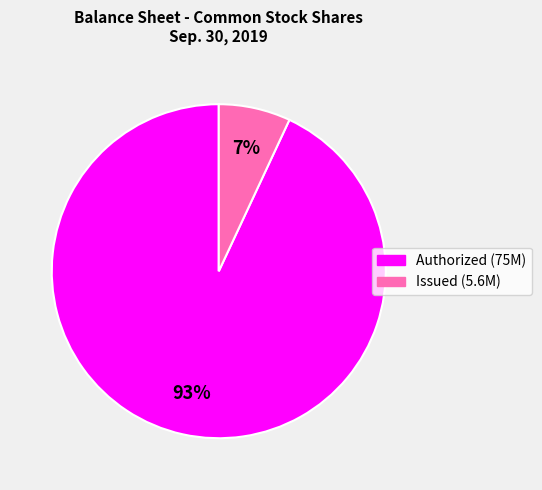

To the nearest percent, what is the average slice percentage?

50%